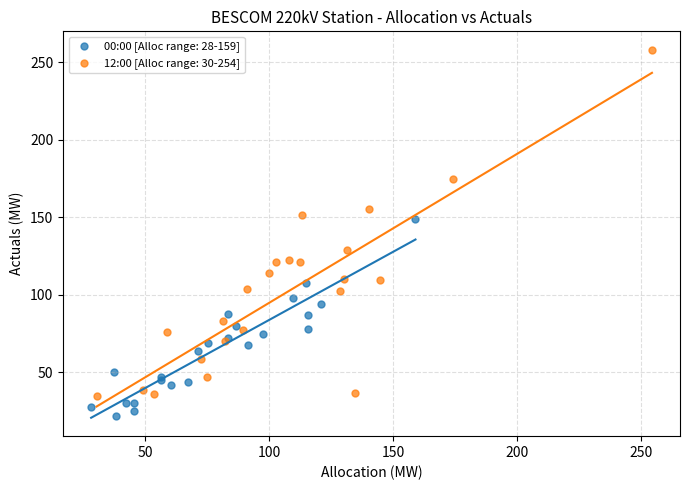

Which series contains the highest Y value?

12:00 [Alloc range: 30-254]